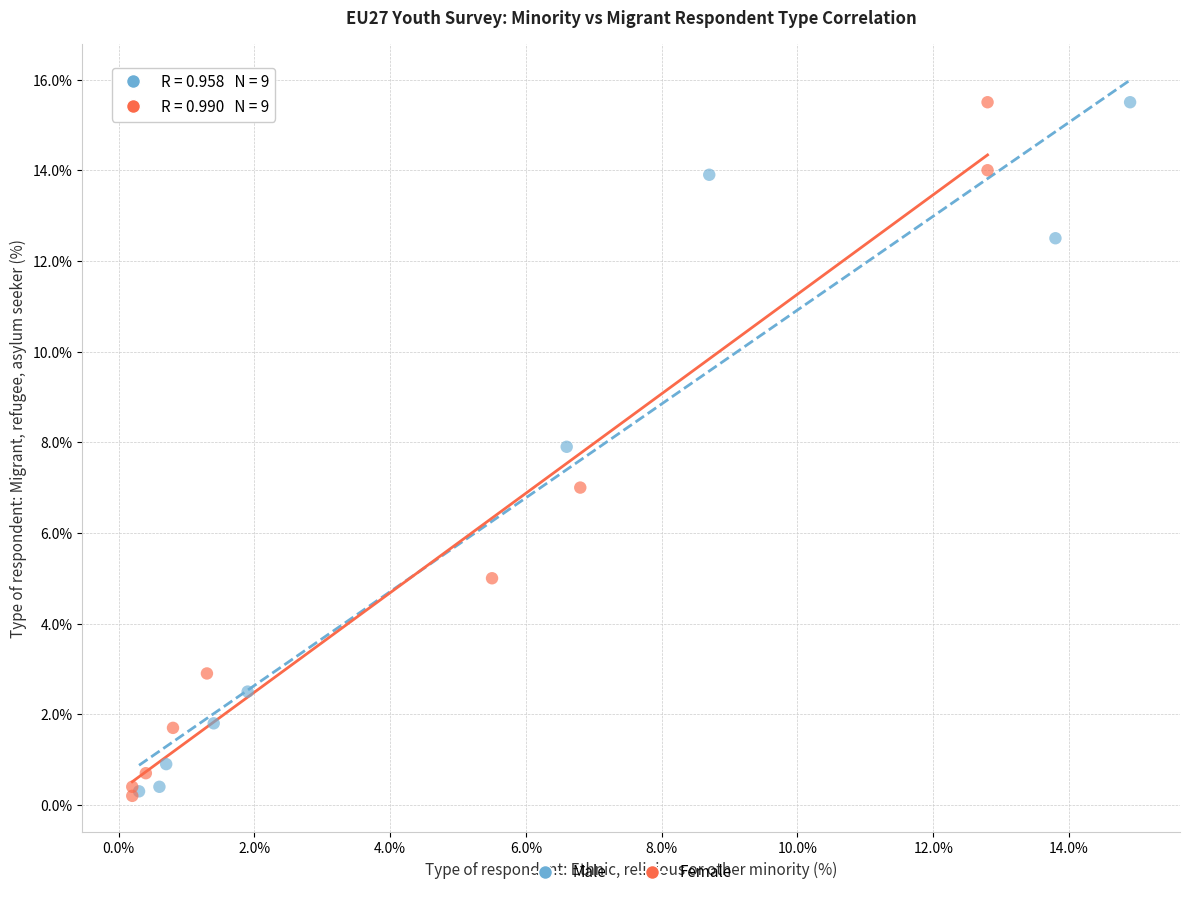

What are all the series names shown in the legend?

Male, Female